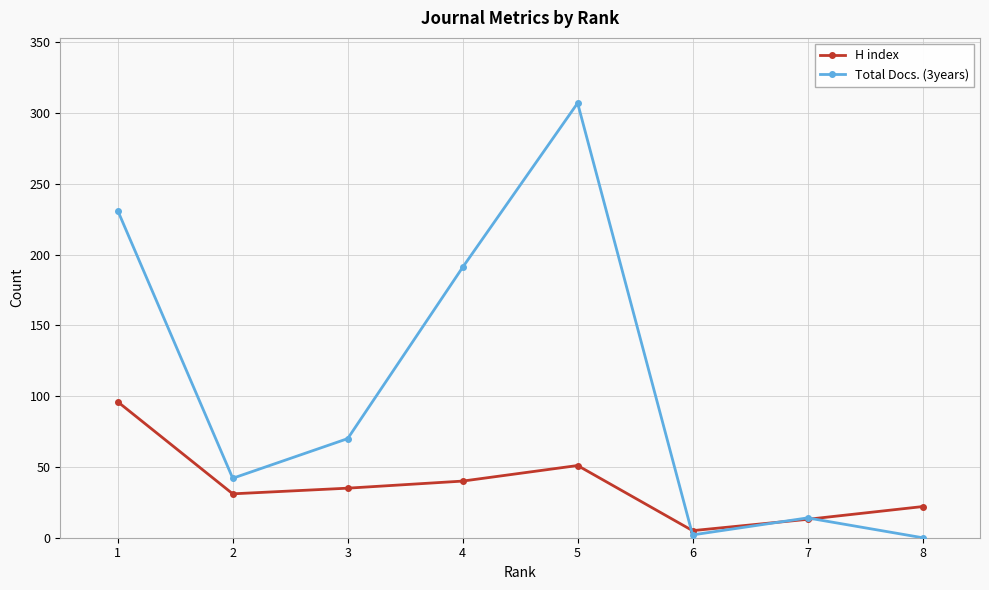

Is this an area chart (filled region under the line)?

No